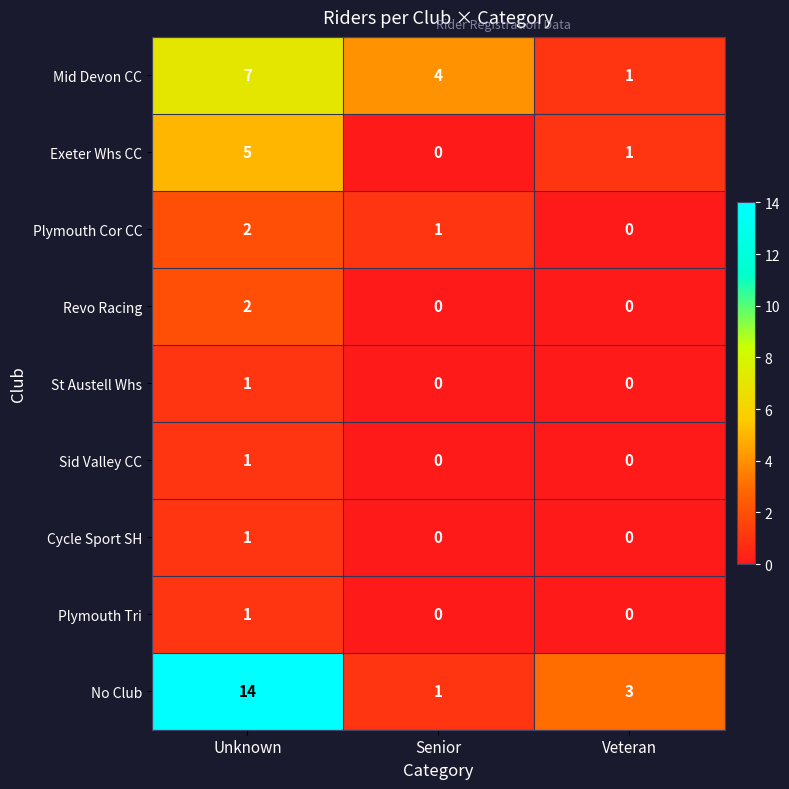

What is the greatest value displayed?

14